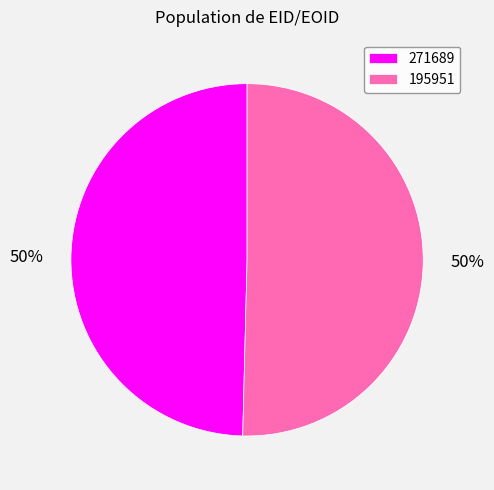

True or false: 195951 accounts for 58% of the total.

False